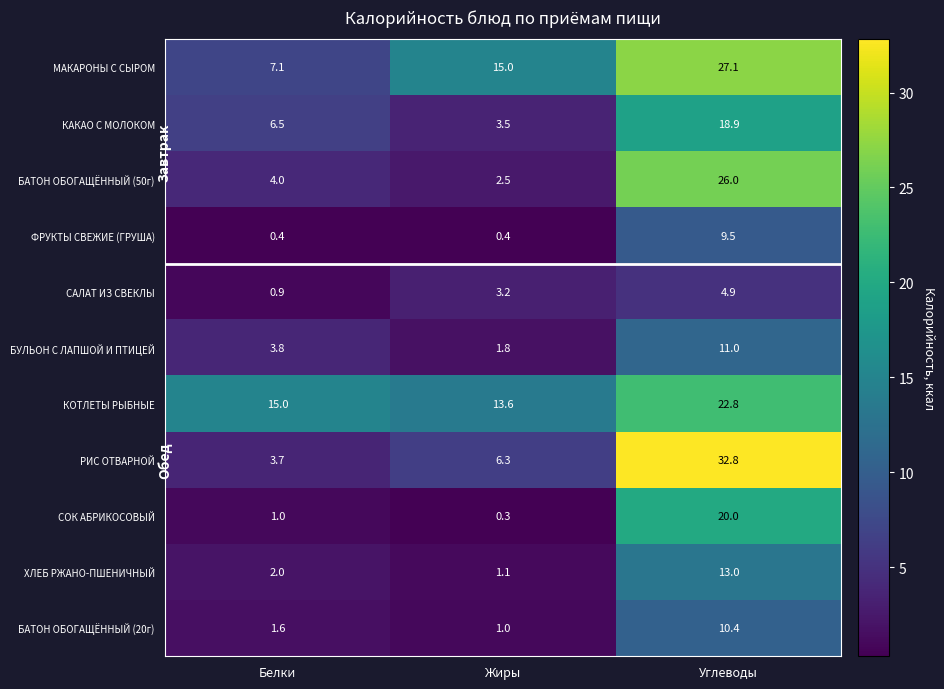

How many values in the БАТОН ОБОГАЩЁННЫЙ (20г) series exceed 1?

2